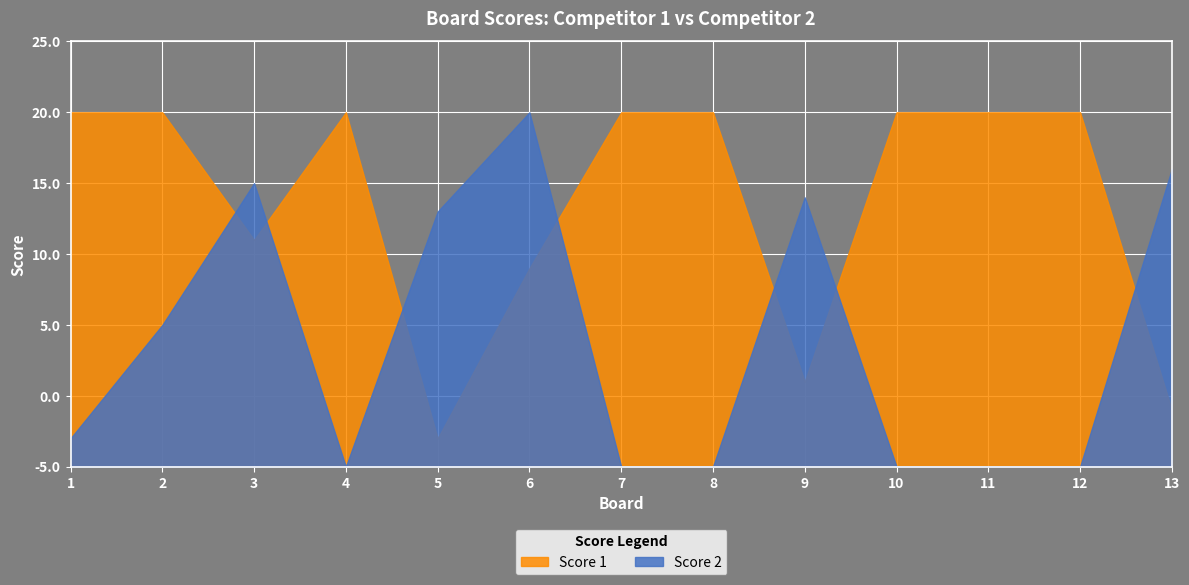

True or false: Score 1 has more than 2 interior local peaks.

False